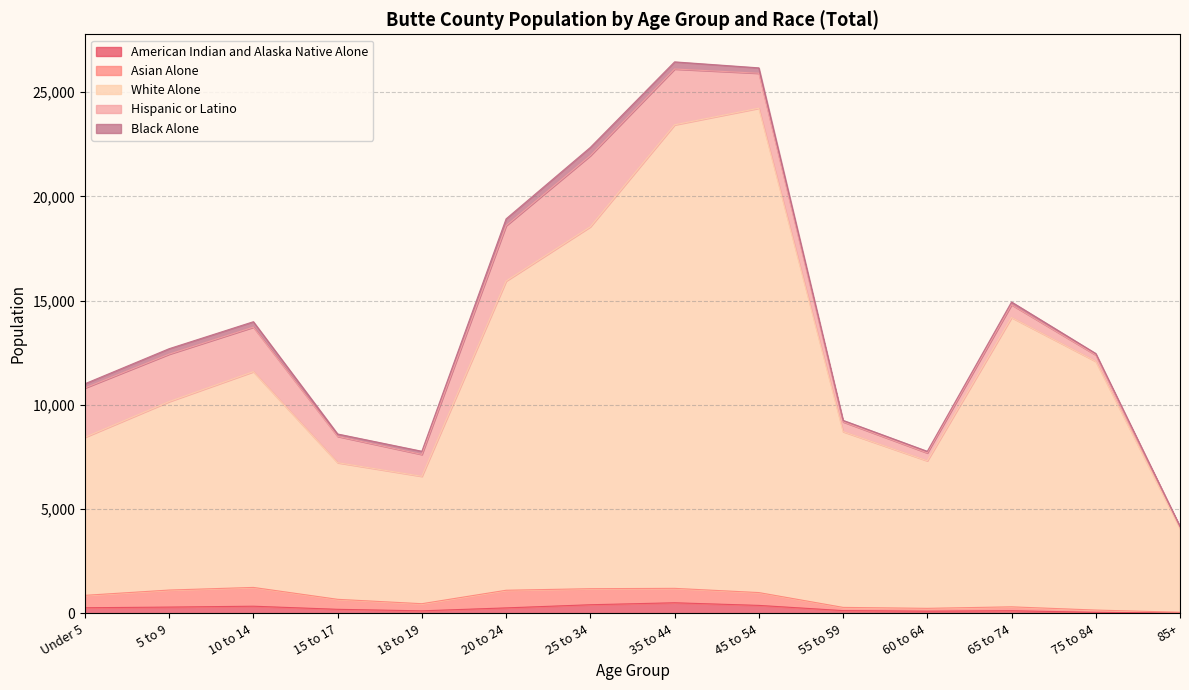

Is the value of Asian Alone at 65 to 74 greater than the value of American Indian and Alaska Native Alone at 65 to 74?

Yes